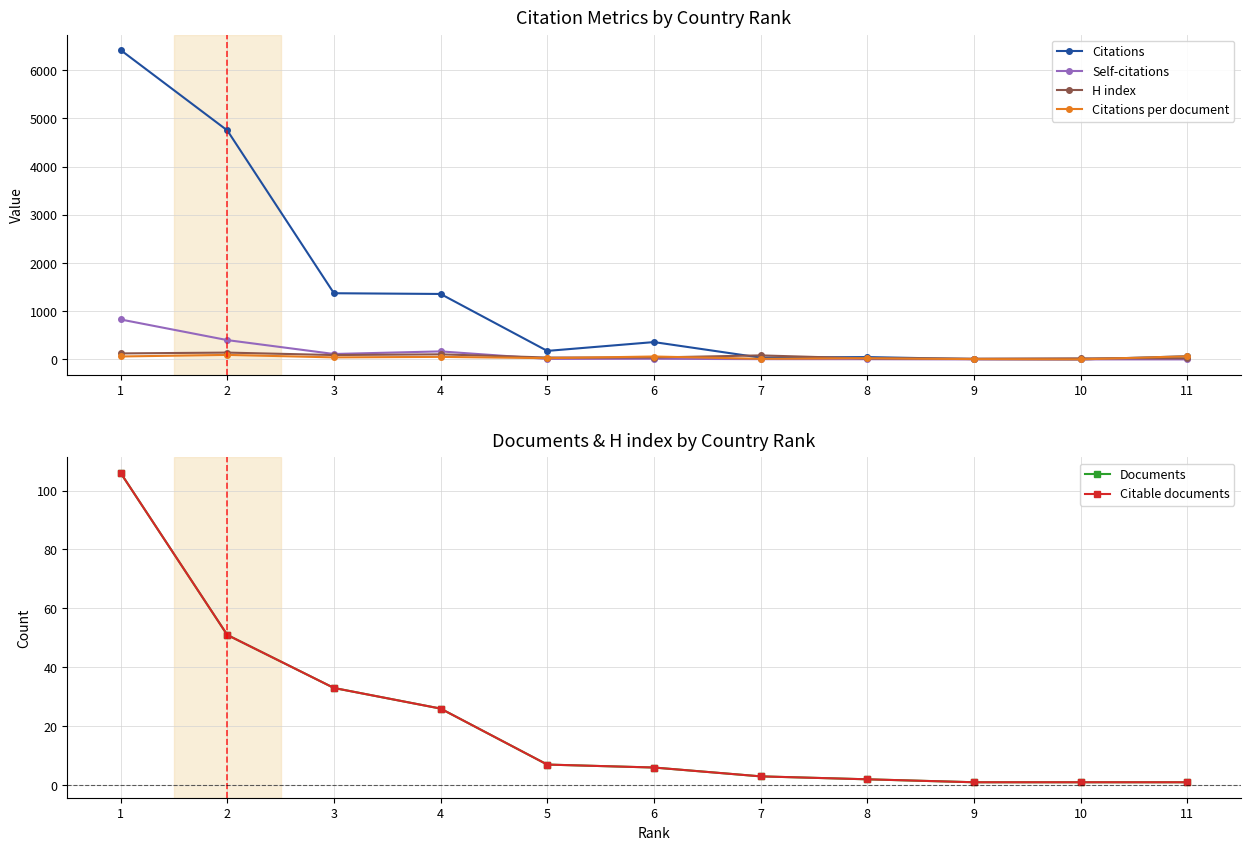

Where does the Self-citations series first go above 10?

1